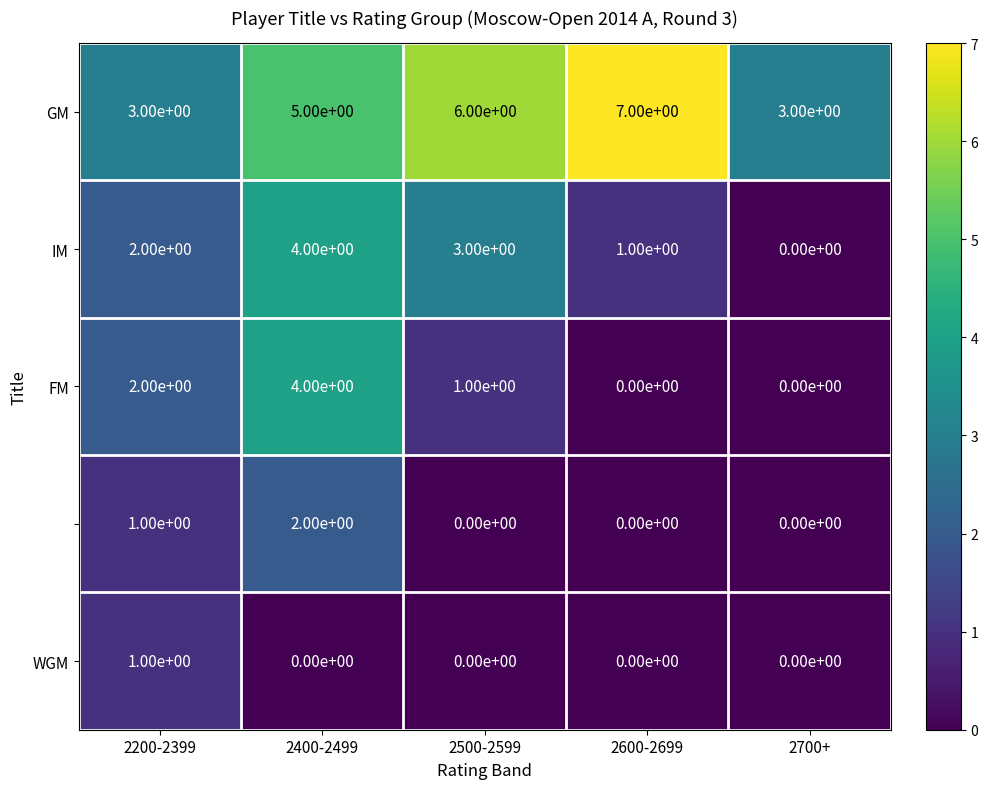

What is the difference between the highest and lowest values at 2400-2499?

5